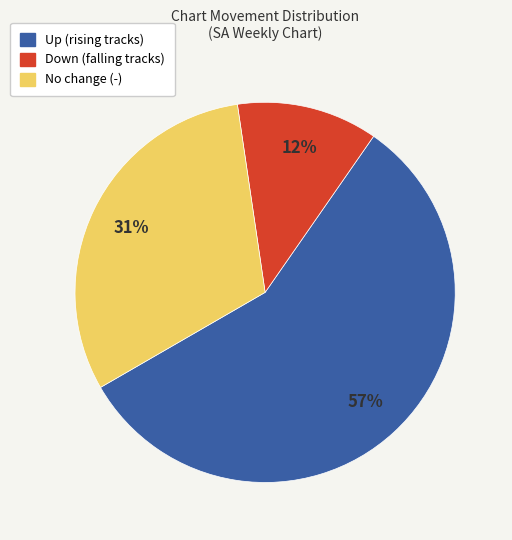

To the nearest percent, what is the difference between the largest and smallest slice percentages?

45%